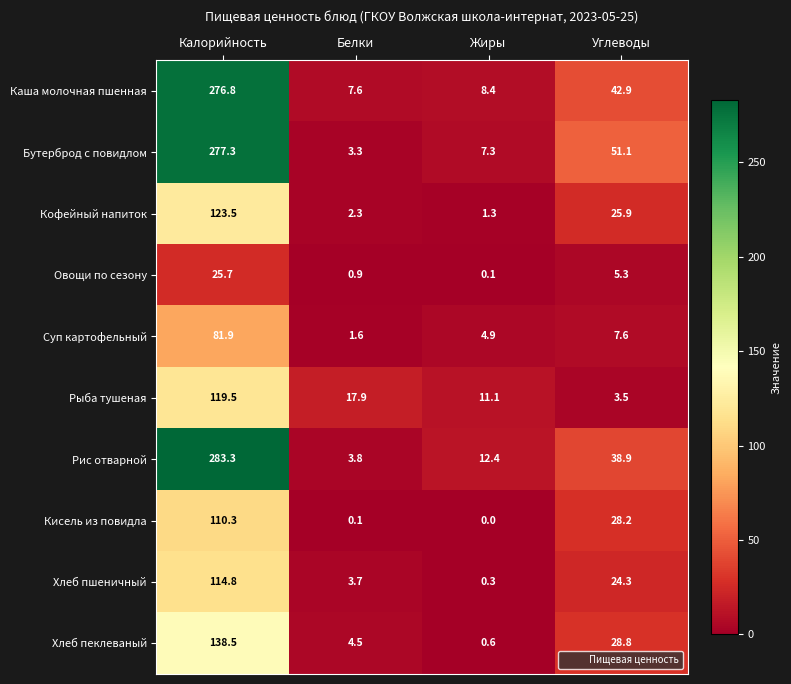

Which series has the largest total across all categories?

Бутерброд с повидлом